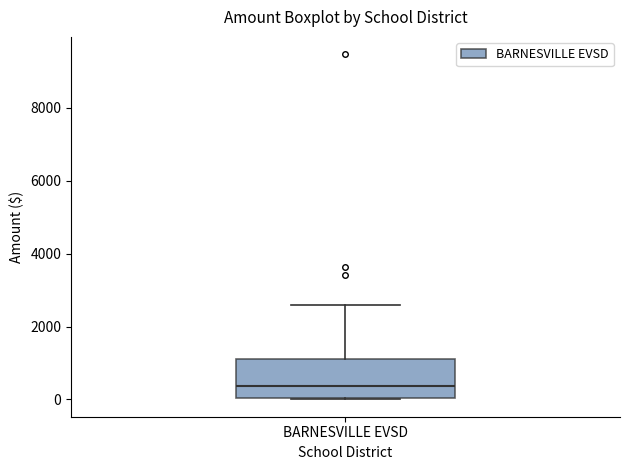

Read this box plot against the y-axis: the position of the median line, the range covered by the box, and the ends of both whiskers. The values are not printed on the chart, so give them approximately, as read against the axis.

median 400, box 0 to 1200, whiskers 0 to 2600